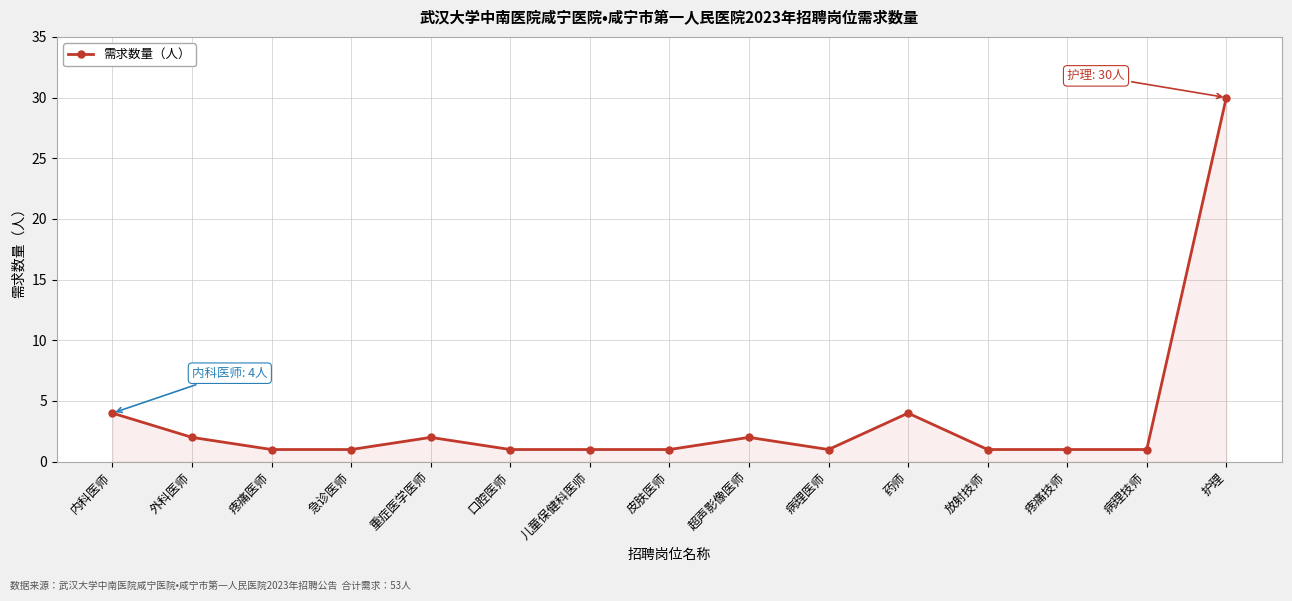

What is the difference between the values at 护理 and 疼痛医师?

29